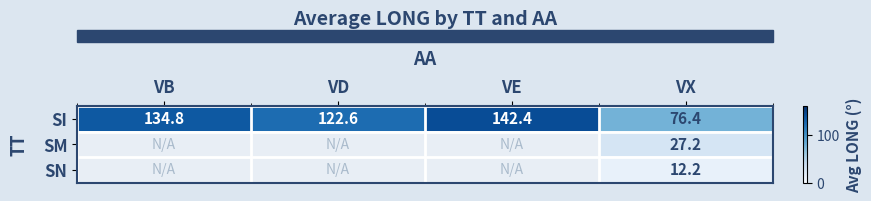

At how many categories does at least one series exceed 20?

4